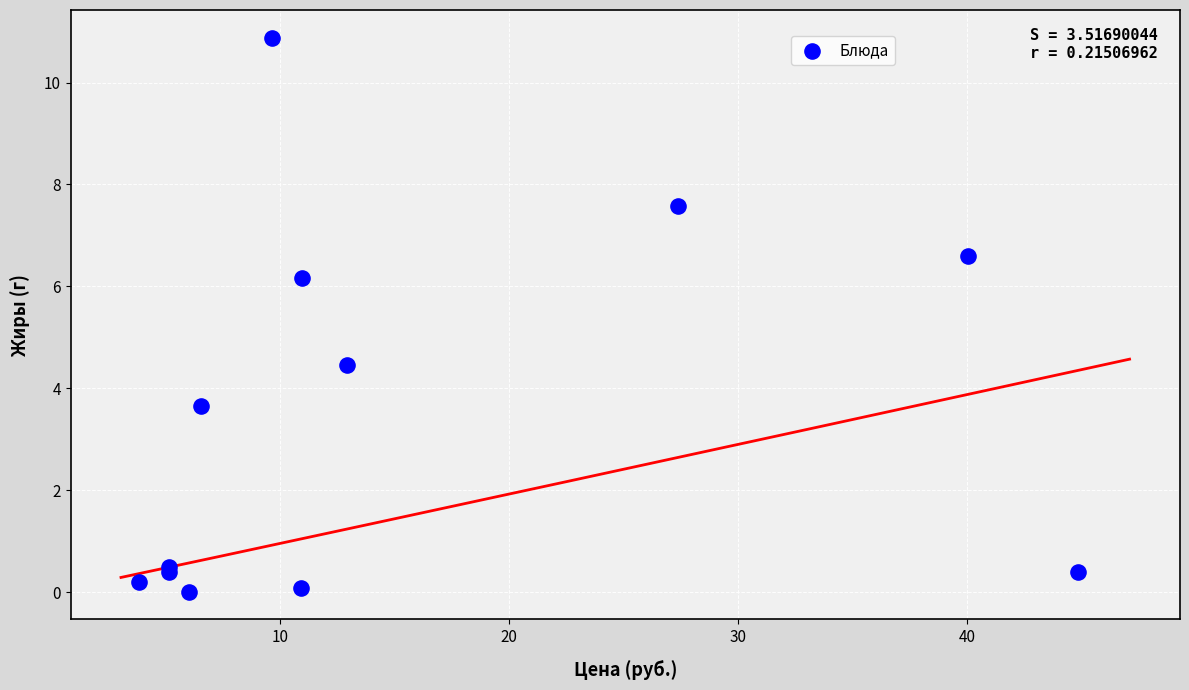

What Y value in the scatter plot is closest to 5?

4.5